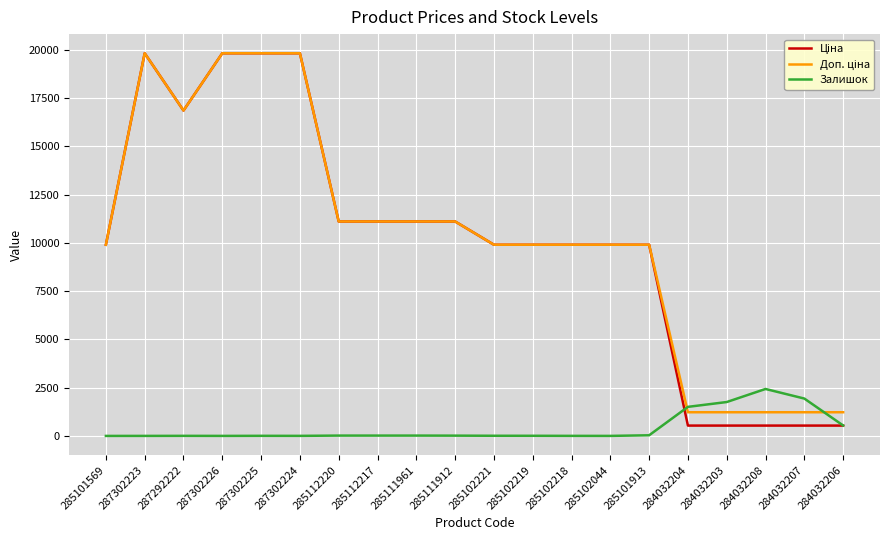

True or false: Залишок has a value of 541.0 at 284032206.

True